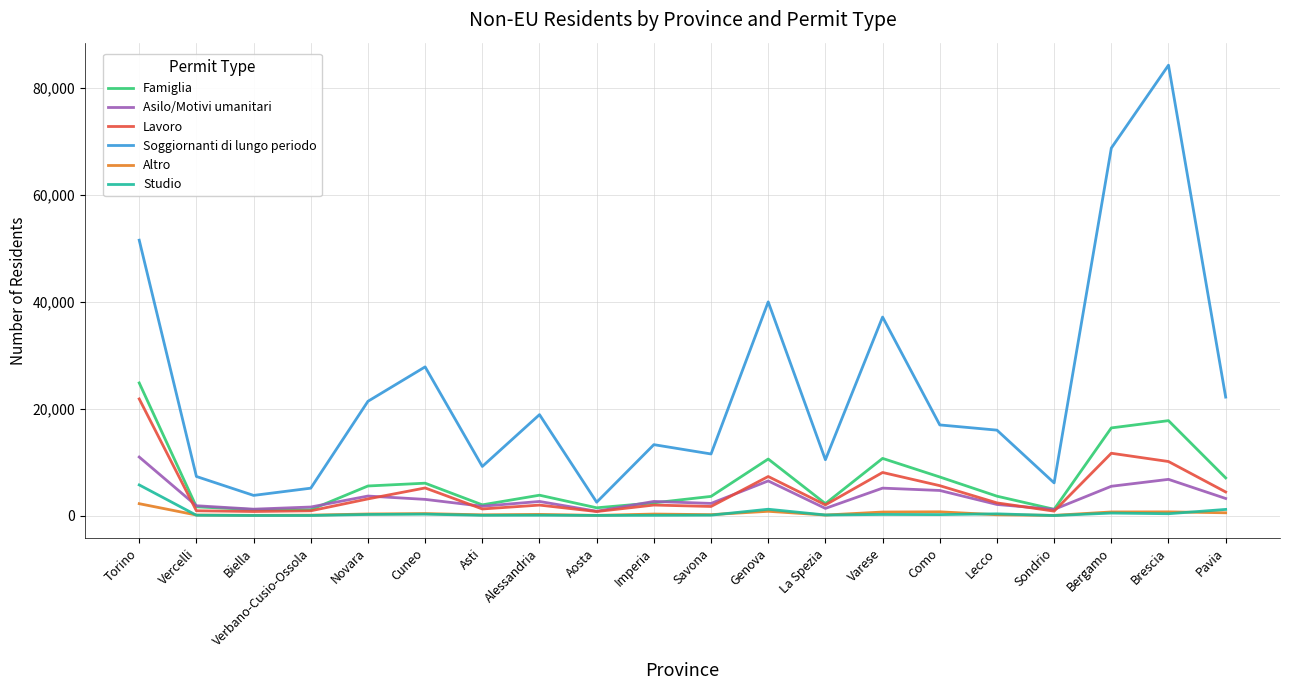

What is the difference between the highest and lowest values at Savona?

11451